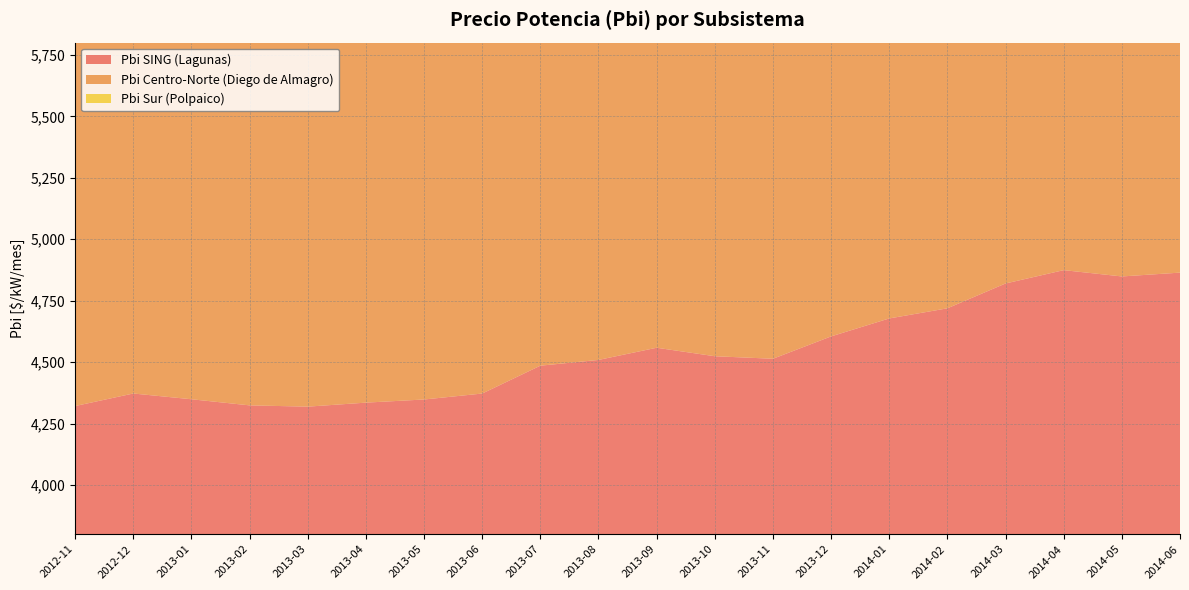

Reading left to right, what are all the values shown in this chart?

Pbi SING (Lagunas): 2012-11=4321.5	2012-12=4372.5	2013-01=4349.1	2013-02=4324.2	2013-03=4319.0	2013-04=4335.3	2013-05=4348.1	2013-06=4372.3	2013-07=4485.7	2013-08=4509.1	2013-09=4558.6	2013-10=4524.1	2013-11=4513.9	2013-12=4604.8	2014-01=4677.8	2014-02=4719.1	2014-03=4820.1	2014-04=4874.4	2014-05=4848.7	2014-06=4864.3
Pbi Centro-Norte (Diego de Almagro): 2012-11=4959.9	2012-12=5009.4	2013-01=4982.6	2013-02=4961.6	2013-03=4962.3	2013-04=4975.1	2013-05=4982.1	2013-06=5012.9	2013-07=5155.1	2013-08=5187.9	2013-09=5244.6	2013-10=5199.8	2013-11=5188.3	2013-12=5300.7	2014-01=5384.9	2014-02=5435.0	2014-03=5553.5	2014-04=5613.4	2014-05=5573.6	2014-06=5593.9
Pbi Sur (Polpaico): 2012-11=4197.9	2012-12=4245.4	2013-01=4222.6	2013-02=4200.3	2013-03=4196.9	2013-04=4211.3	2013-05=4222.1	2013-06=4245.9	2013-07=4357.4	2013-08=4381.4	2013-09=4429.1	2013-10=4395.0	2013-11=4385.4	2013-12=4474.6	2014-01=4545.1	2014-02=4585.6	2014-03=4683.4	2014-04=4735.2	2014-05=4708.8	2014-06=4724.6